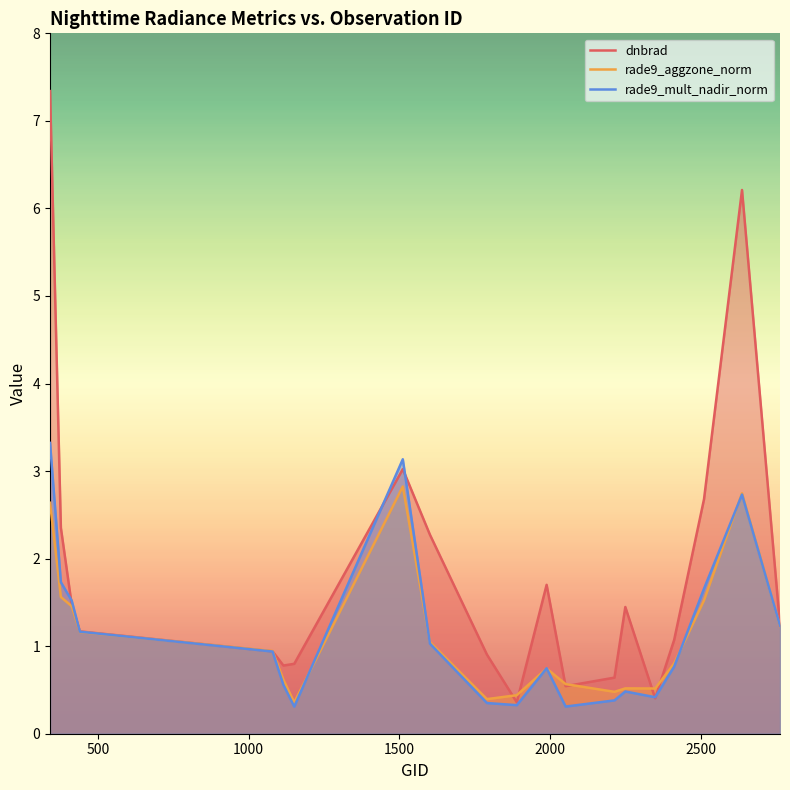

At which category is the sum across all series the highest?

341